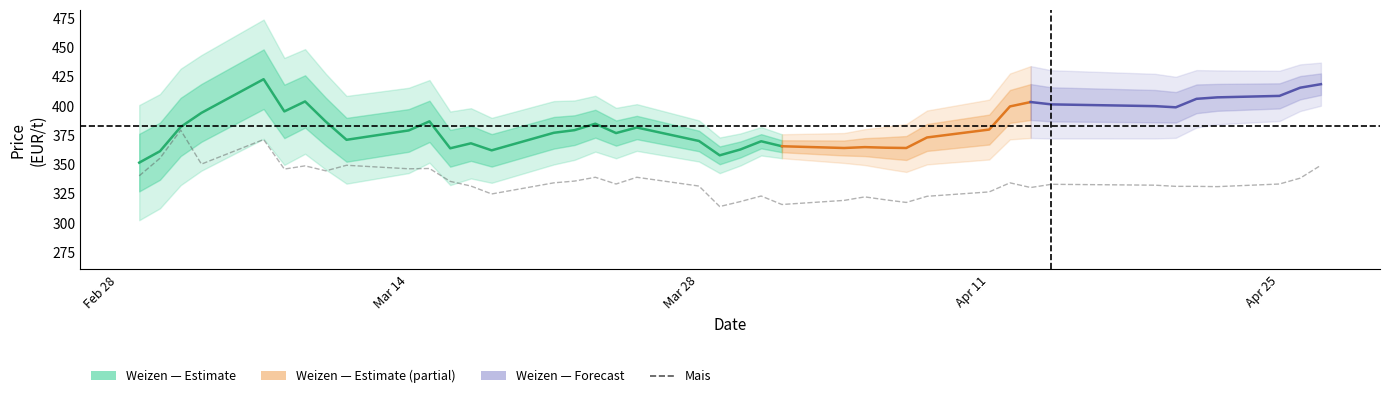

At which label does the data first exceed 333?

2022-03-01